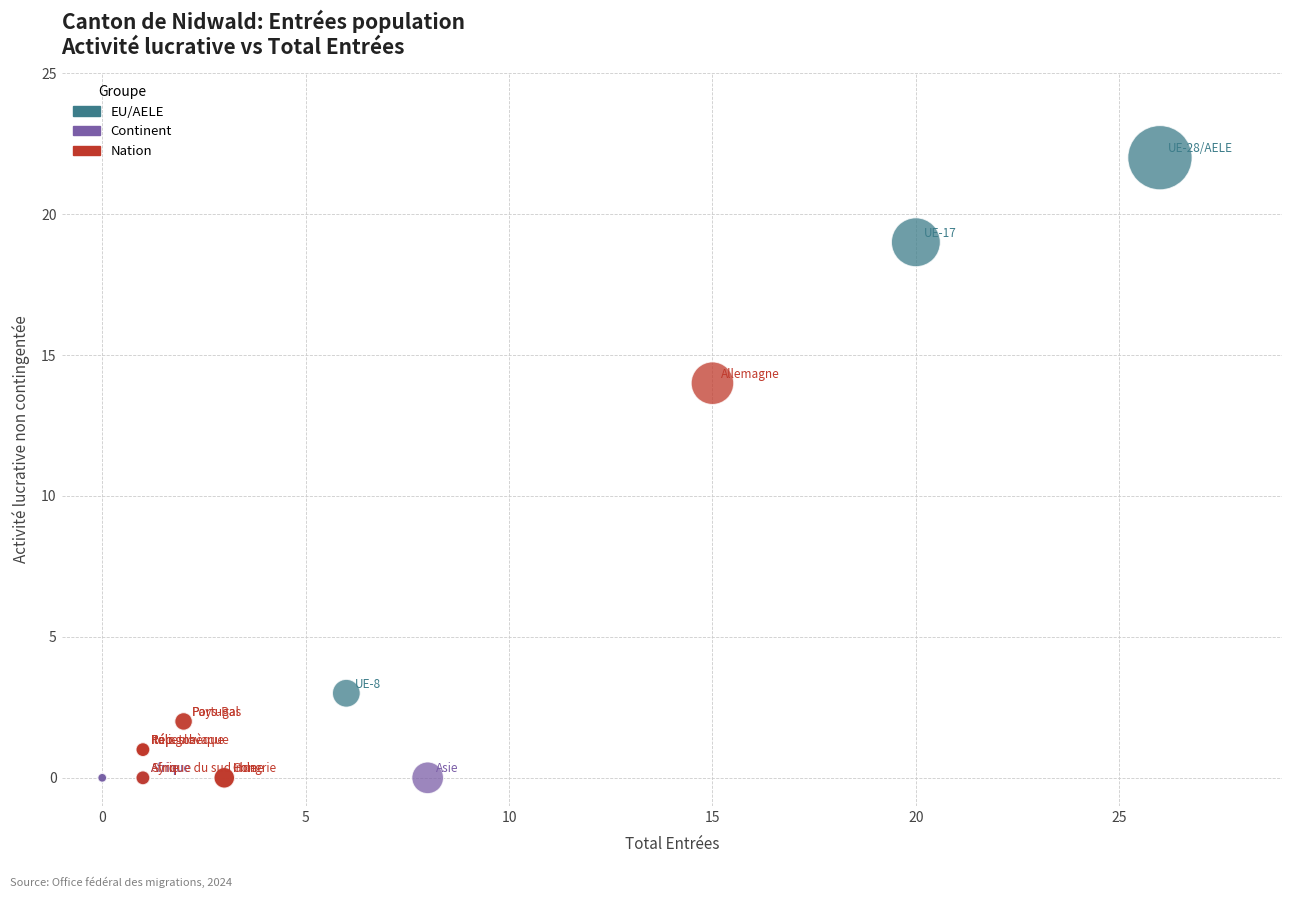

Which series contains the highest Y value?

EU/AELE